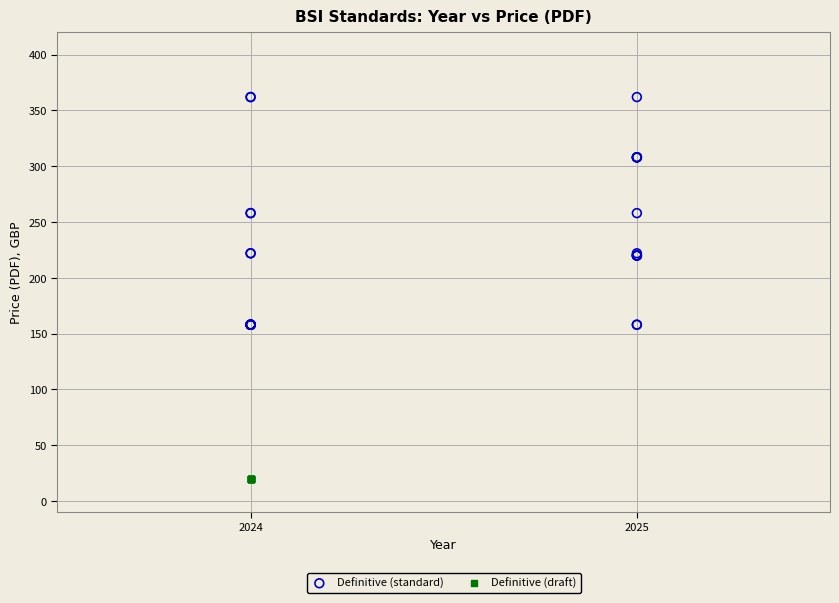

Which series reaches the maximum Y coordinate?

Definitive (standard)